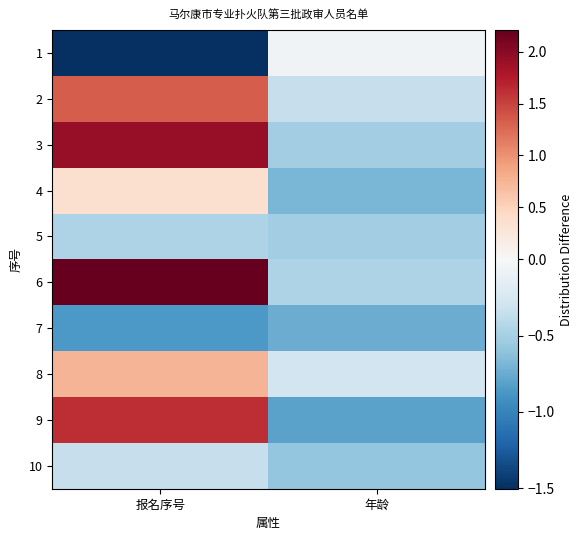

At 年龄, list the series in order from largest to smallest.

1, 8, 2, 6, 3, 5, 10, 4, 7, 9